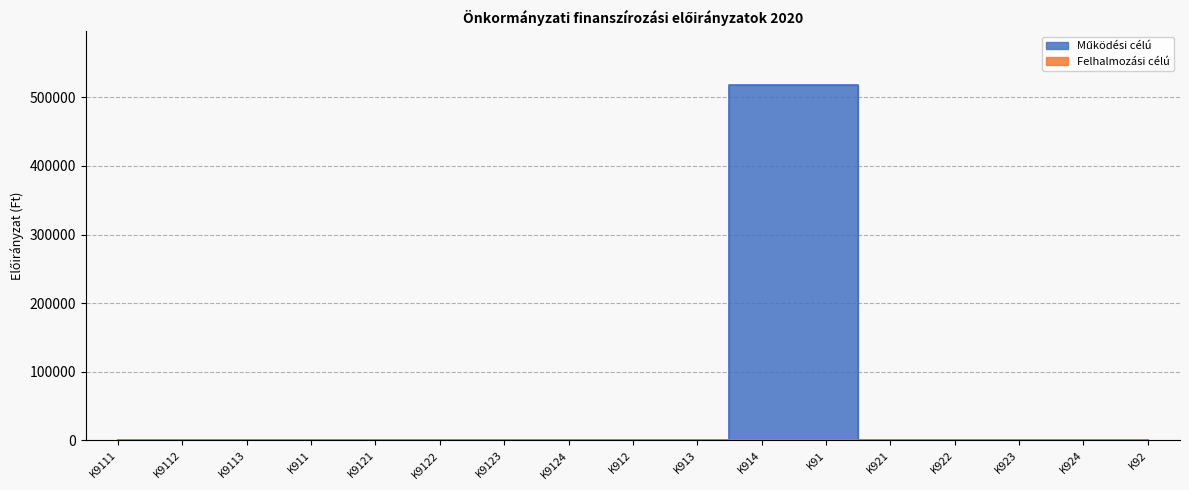

List the series in order of their peak value, lowest first.

Felhalmozási célú, Működési célú